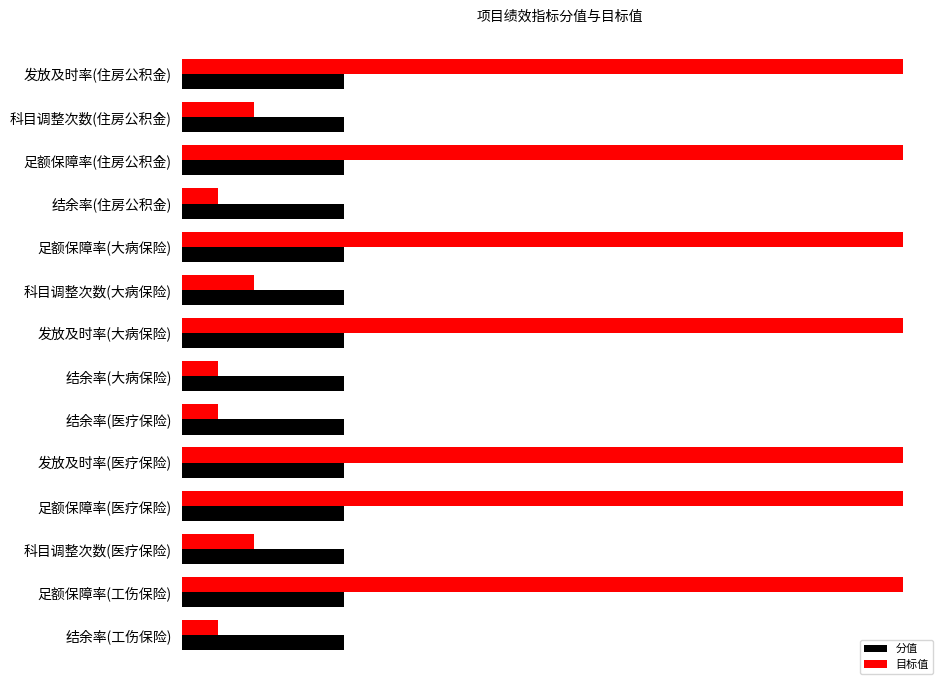

What are all the series names shown in the legend?

分值, 目标值